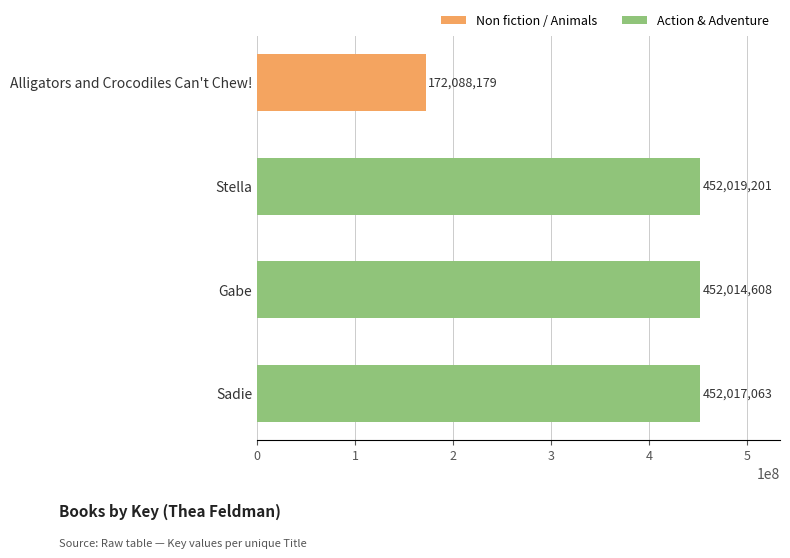

True or false: the data shows 95624034 at Alligators and Crocodiles Can't Chew!.

False